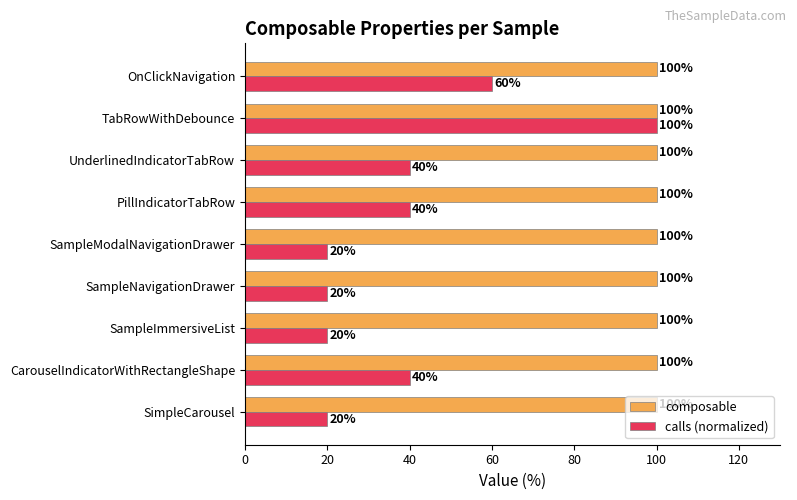

Is it true that calls (normalized) equals 53 at PillIndicatorTabRow?

False